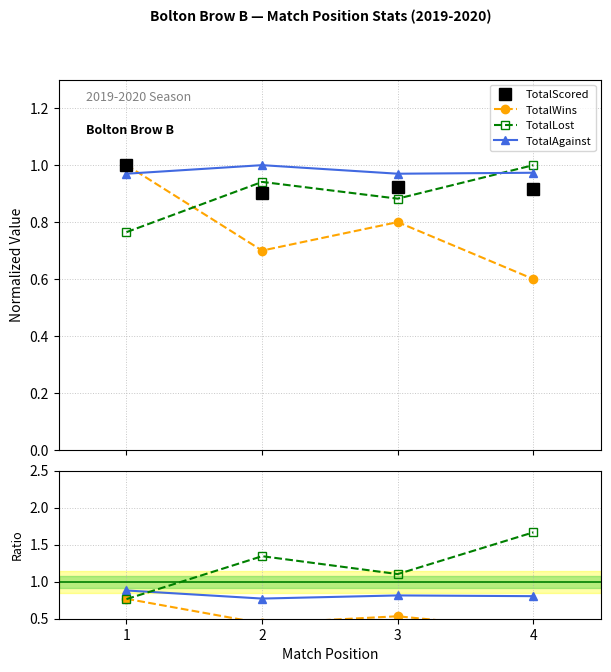

How many categories are shown in the chart?

4